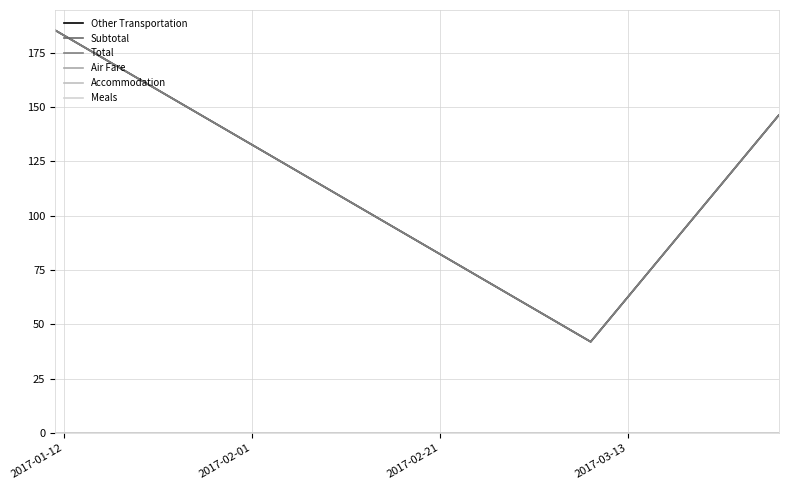

At which label is Air Fare closest to 0?

2017-01-12